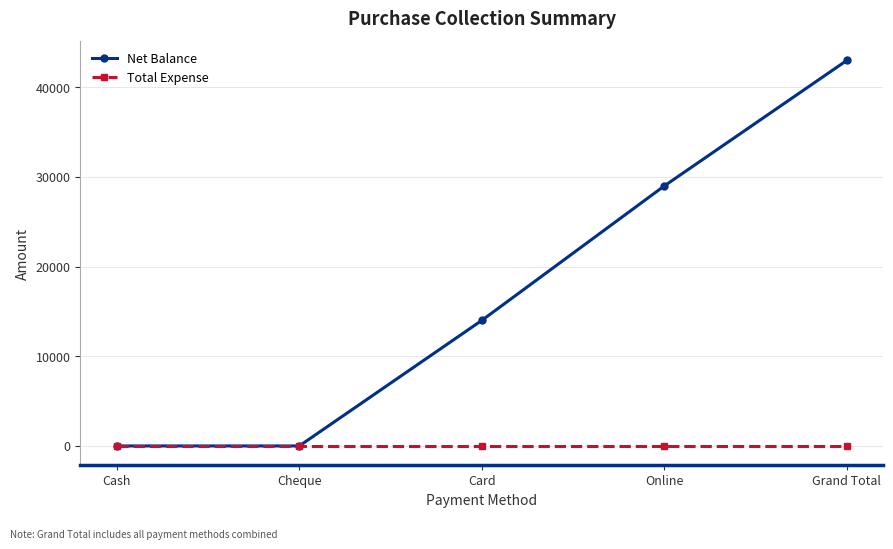

What position from the right is Online?

2